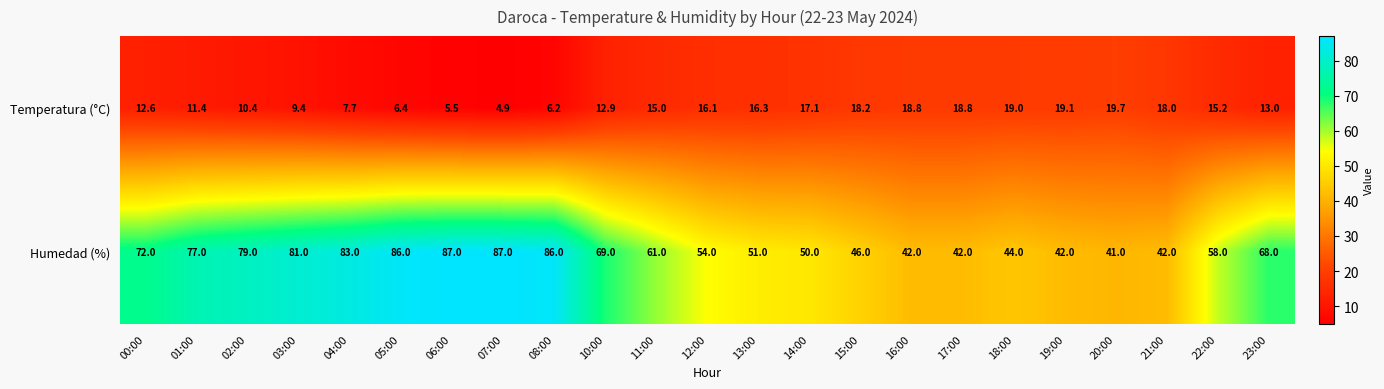

At how many categories does at least one series exceed 26?

23